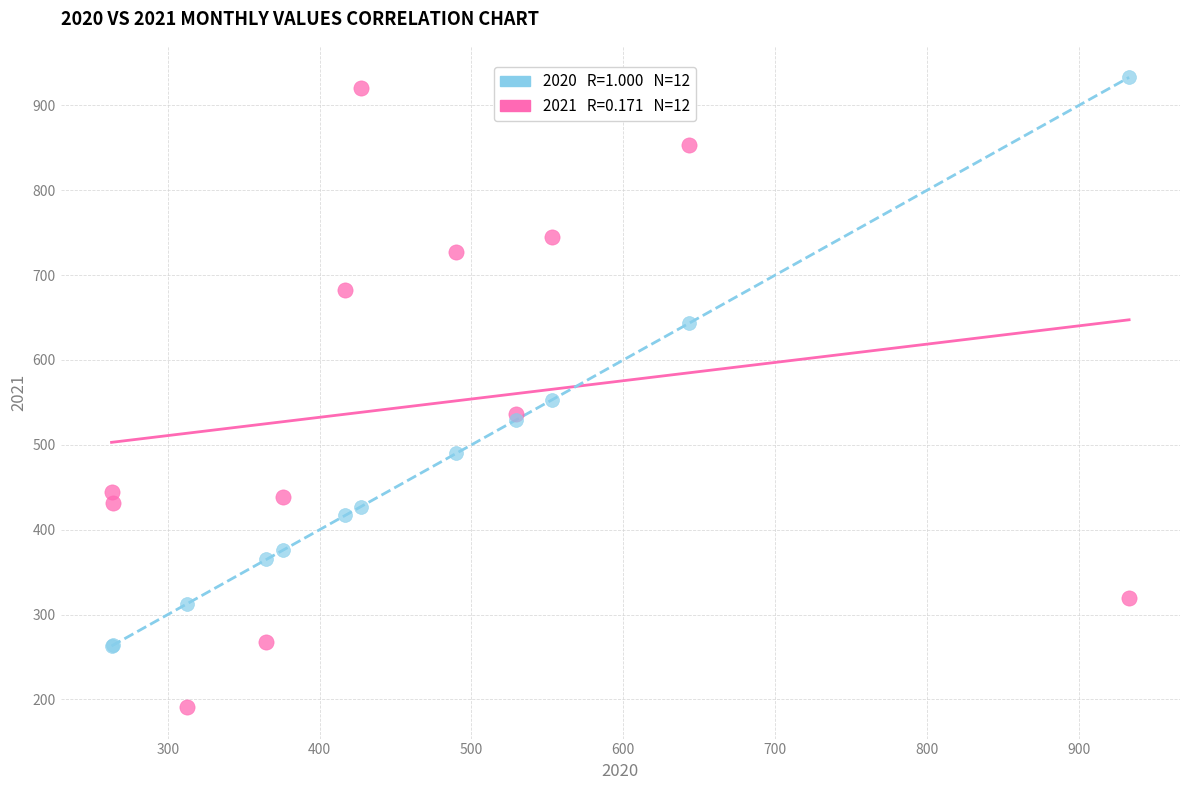

Across all series, what Y value is closest to 562?

553